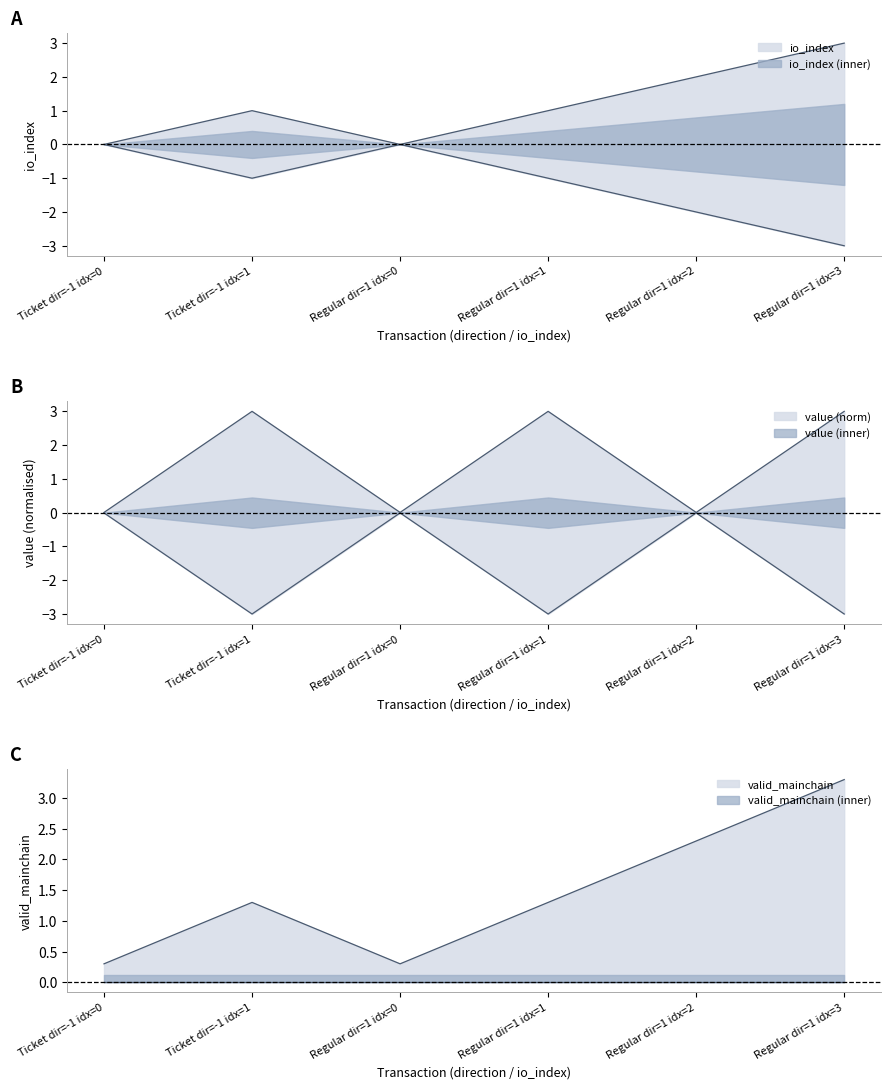

What is the value of the io_index point at the 6th from the left?

3.0